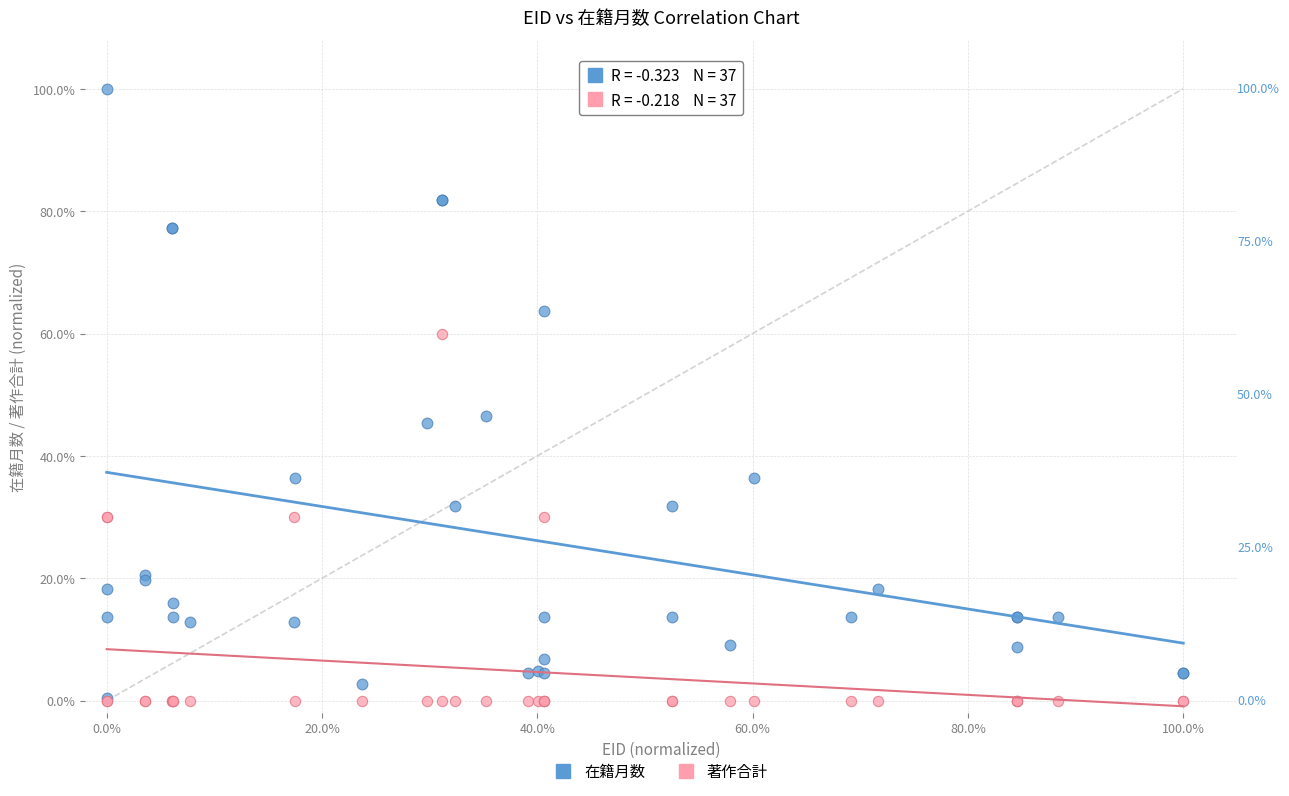

Across all series, what Y value is closest to 50?

46.6